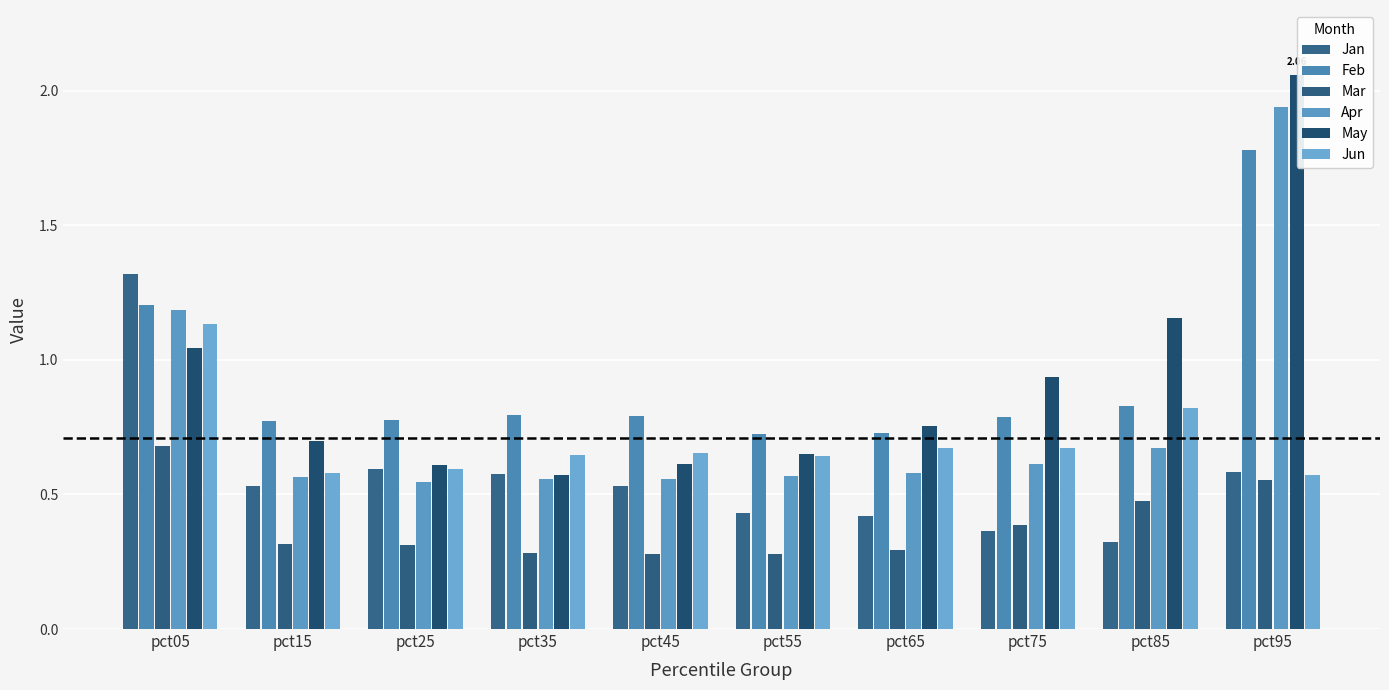

List the series in order of their peak value, lowest first.

Mar, Jun, Jan, Feb, Apr, May